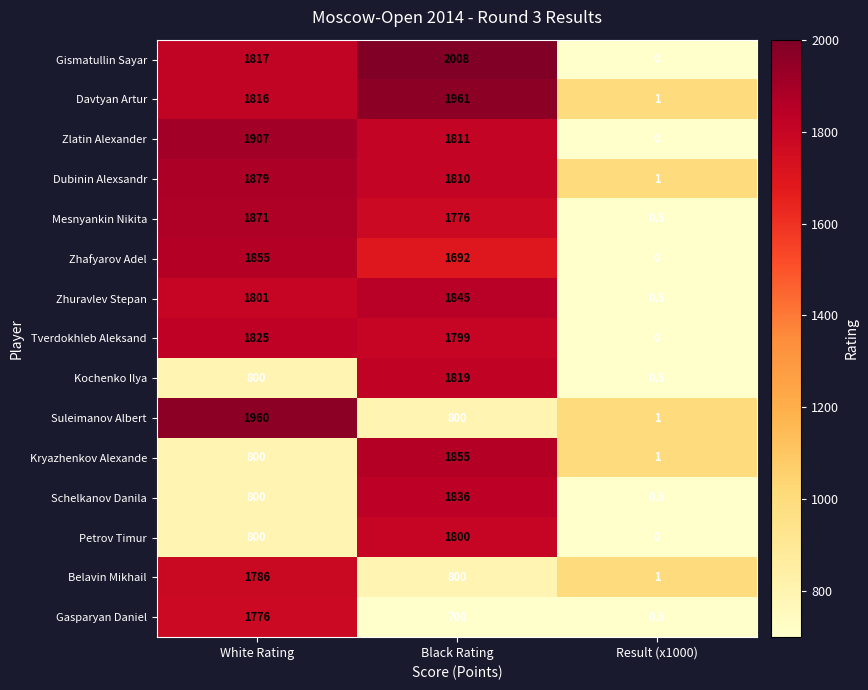

At how many categories does at least one series exceed 1601?

2